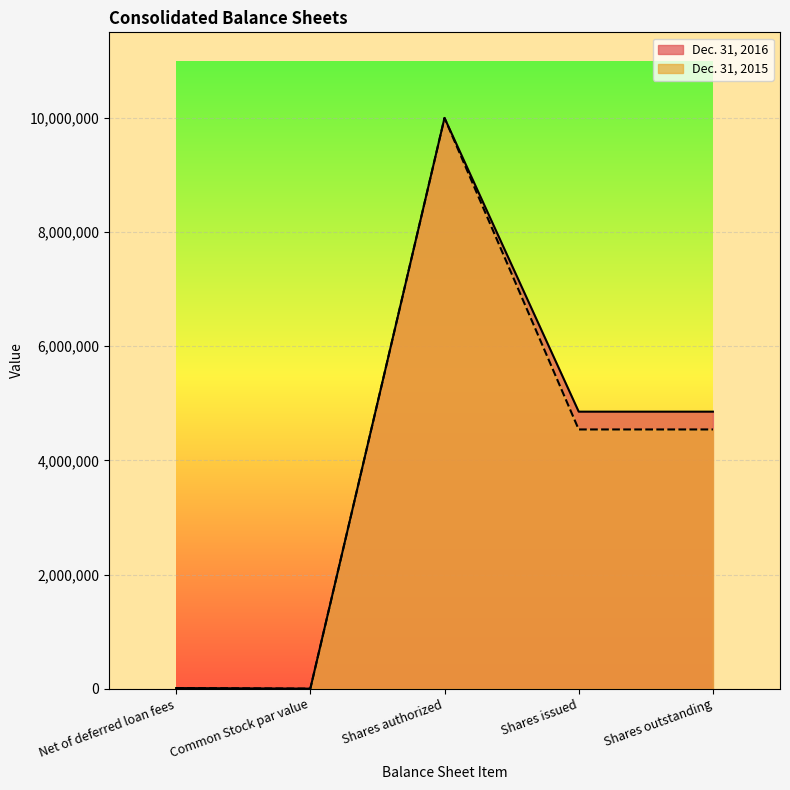

Is it true that Dec. 31, 2015 equals 4541680 at Shares issued?

True